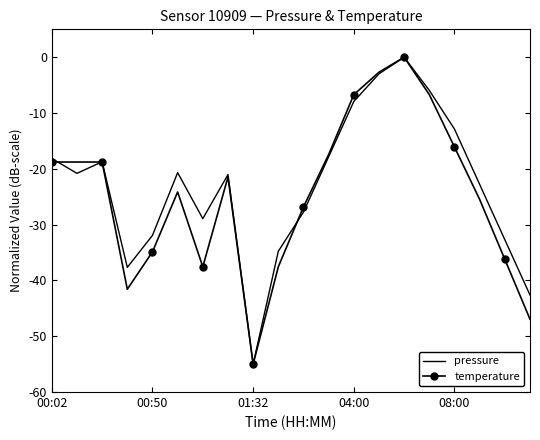

What is the lowest value of the temperature series?

-55.0